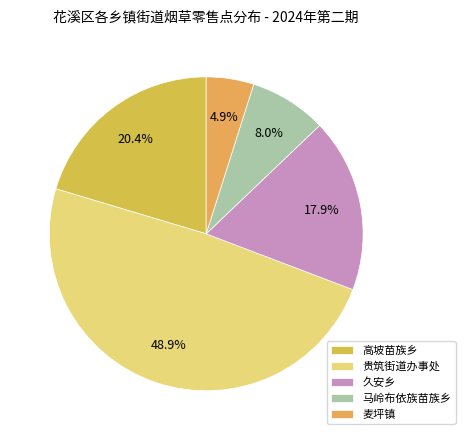

What is the total percentage of 久安乡 and 高坡苗族乡?

38.3%